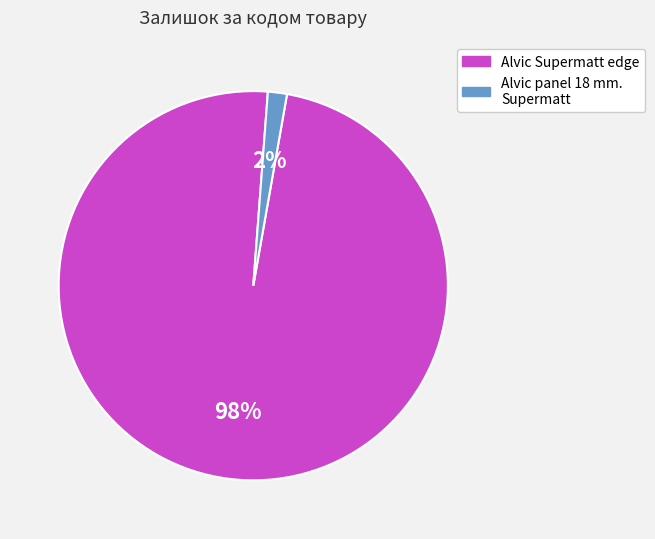

To the nearest percent, what is the average slice percentage?

50%